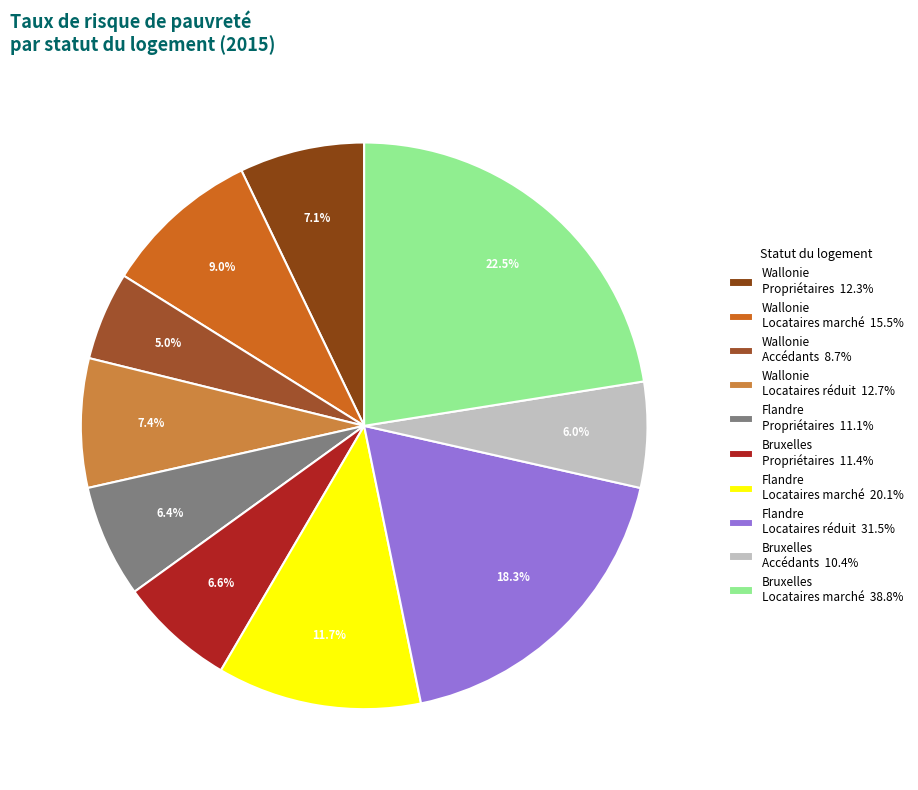

Count the number of slices in the pie.

10